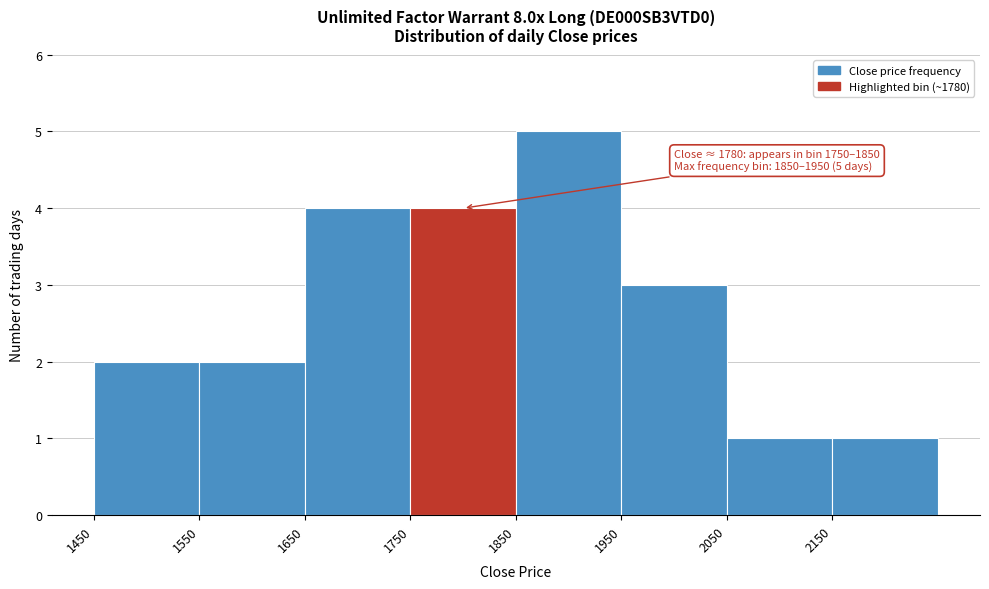

Over which range of the x-axis is the bar tallest?

1850 to 1950